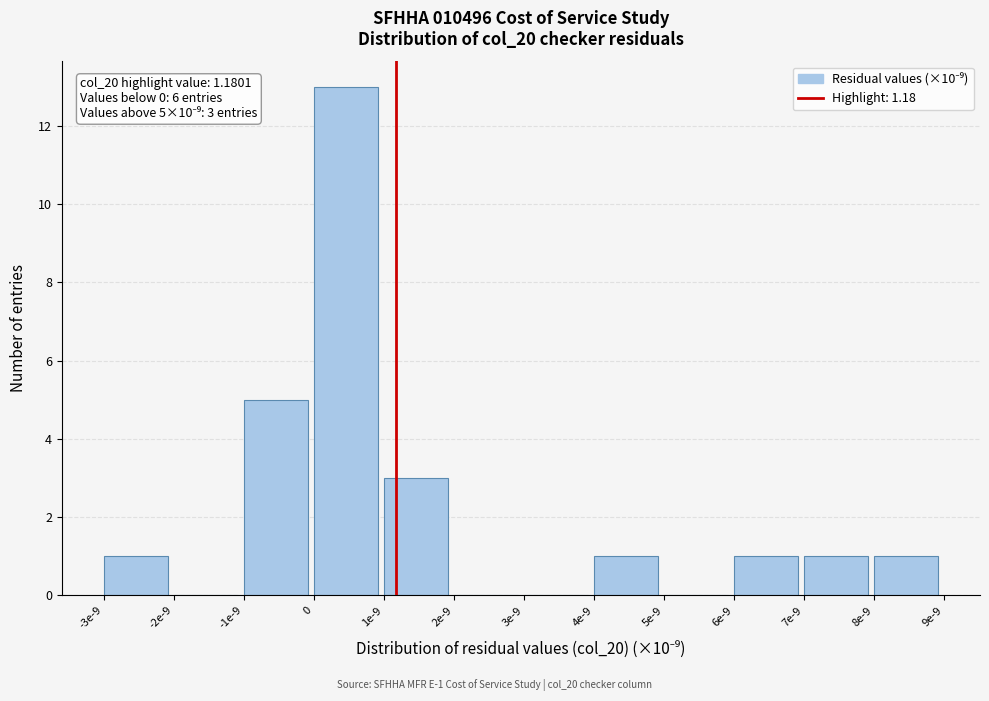

Reading right to left, what are all the values shown in this chart?

8e-9=1	7e-9=1	6e-9=1	5e-9=0	4e-9=1	3e-9=0	2e-9=0	1e-9=3	0=13	-1e-9=5	-2e-9=0	-3e-9=1